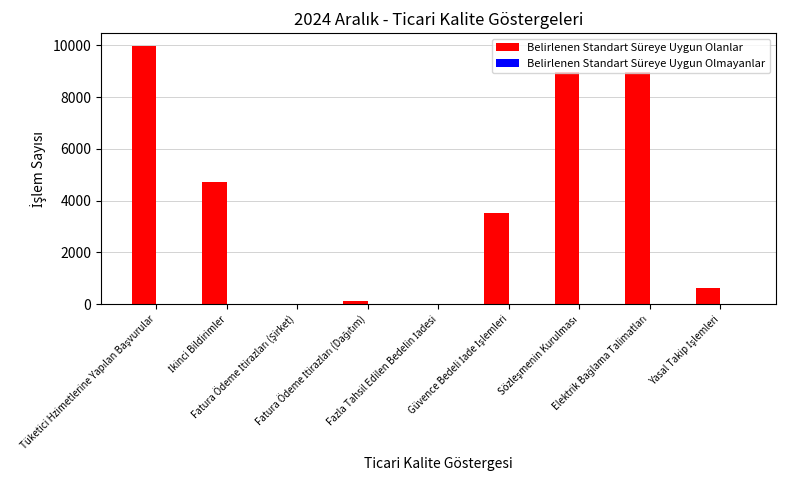

Which series has the largest total across all categories?

Belirlenen Standart Süreye Uygun Olanlar